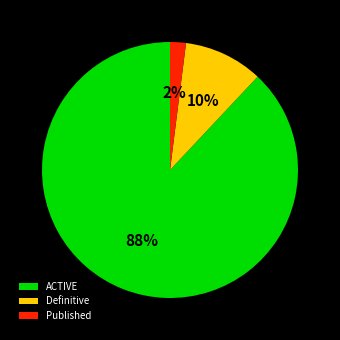

To the nearest percent, what portion does Published represent?

2%